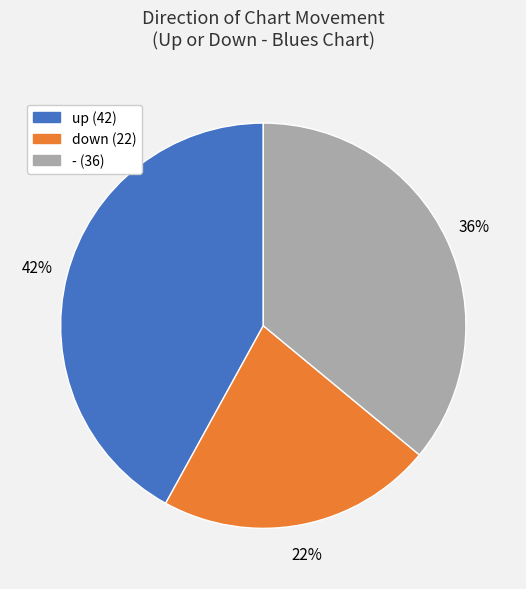

Which slice is the smallest?

down